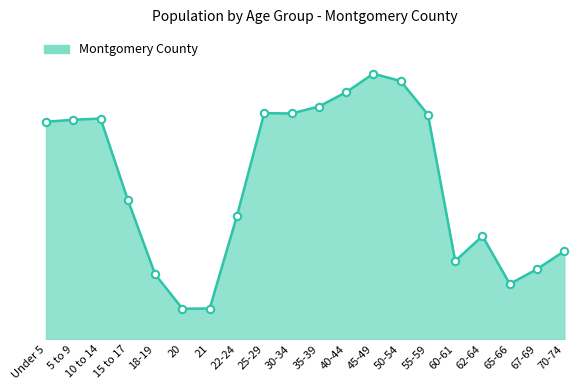

Does the chart have visible grid lines?

No